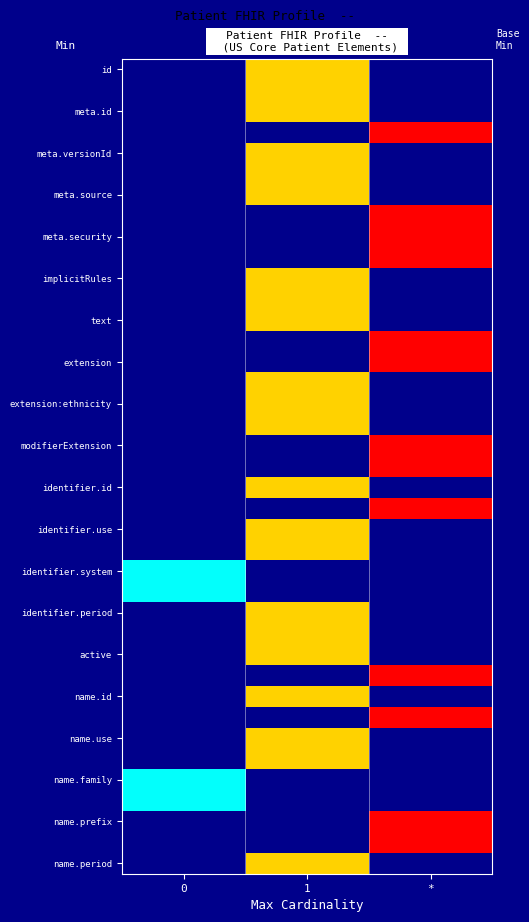

How many series are shown in this chart?

39